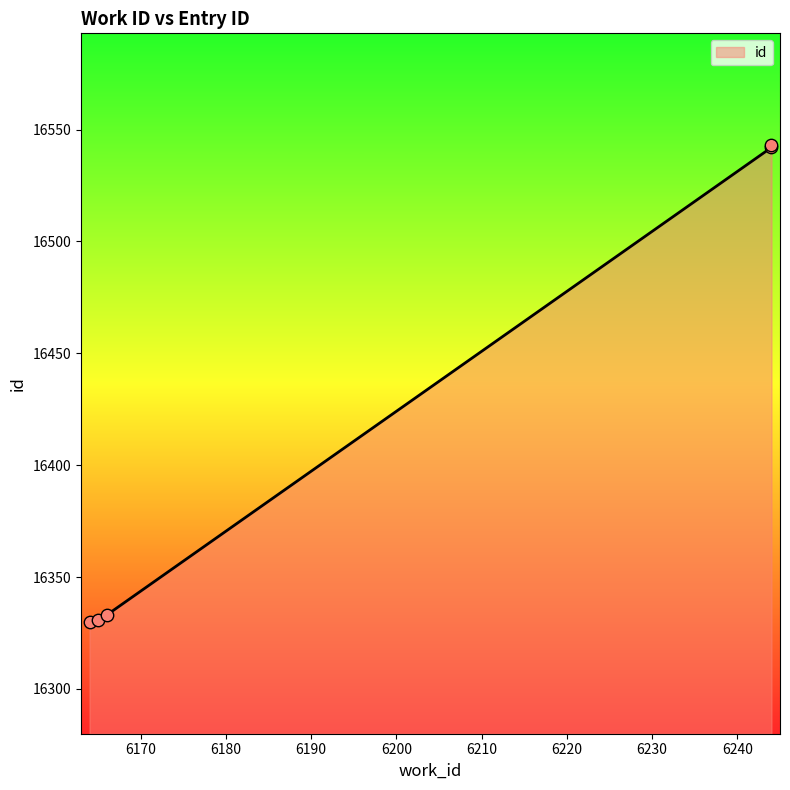

What is the change in value from 6164 to 6244?

+213